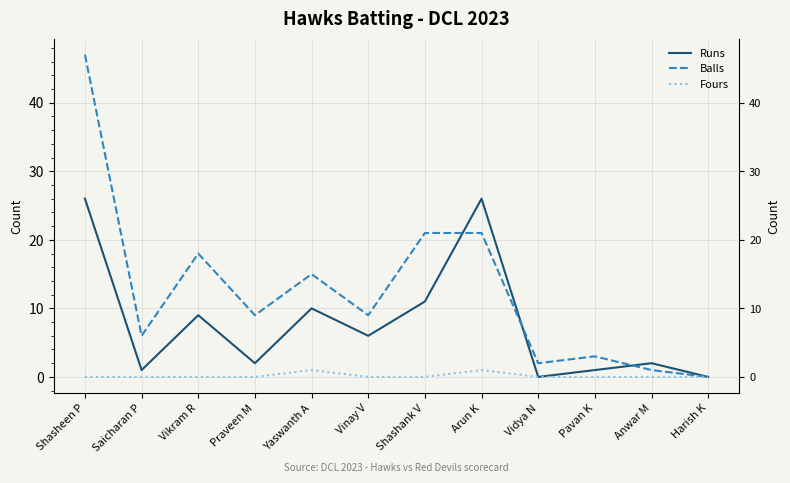

Is the value of Balls at Saicharan P greater than the value of Runs at Vinay V?

No